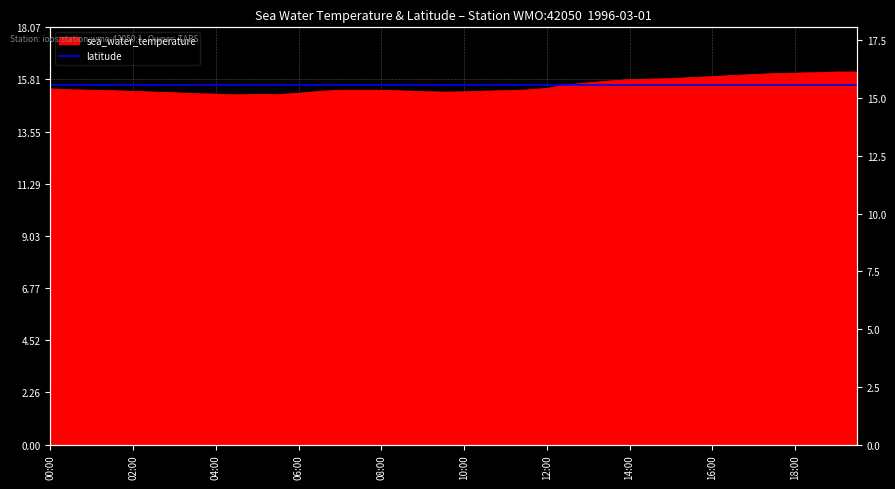

What is the greatest value displayed?

16.1